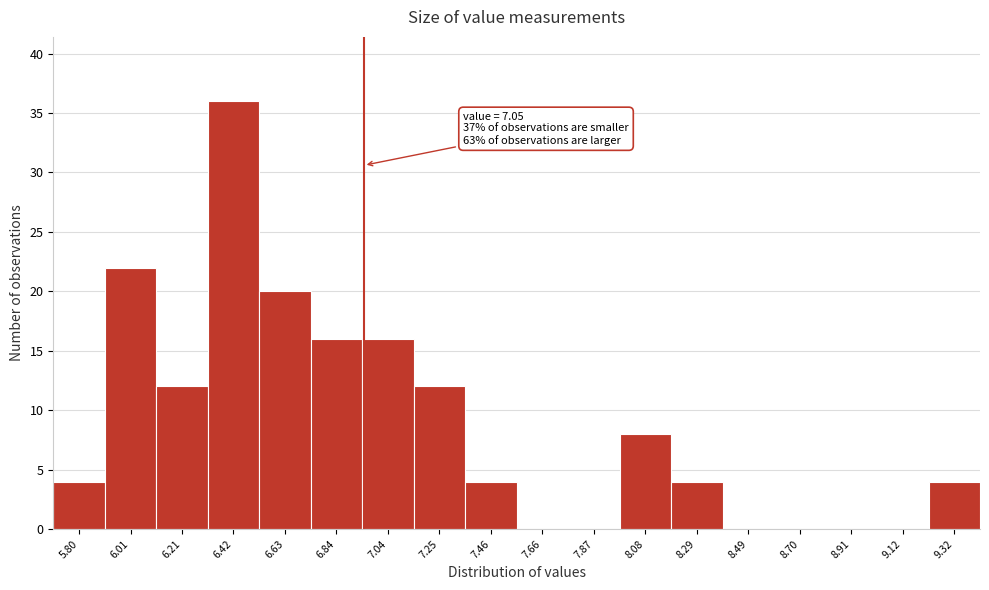

Reading right to left, transcribe all the data shown in this chart.

9.32=4	9.12=0	8.91=0	8.70=0	8.49=0	8.29=4	8.08=8	7.87=0	7.66=0	7.46=4	7.25=12	7.04=16	6.84=16	6.63=20	6.42=36	6.21=12	6.01=22	5.80=4